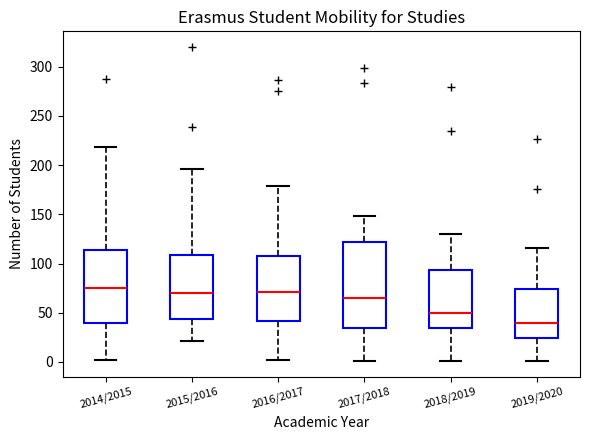

Comparing the boxes themselves (not the whiskers), which one is the tallest?

2017/2018